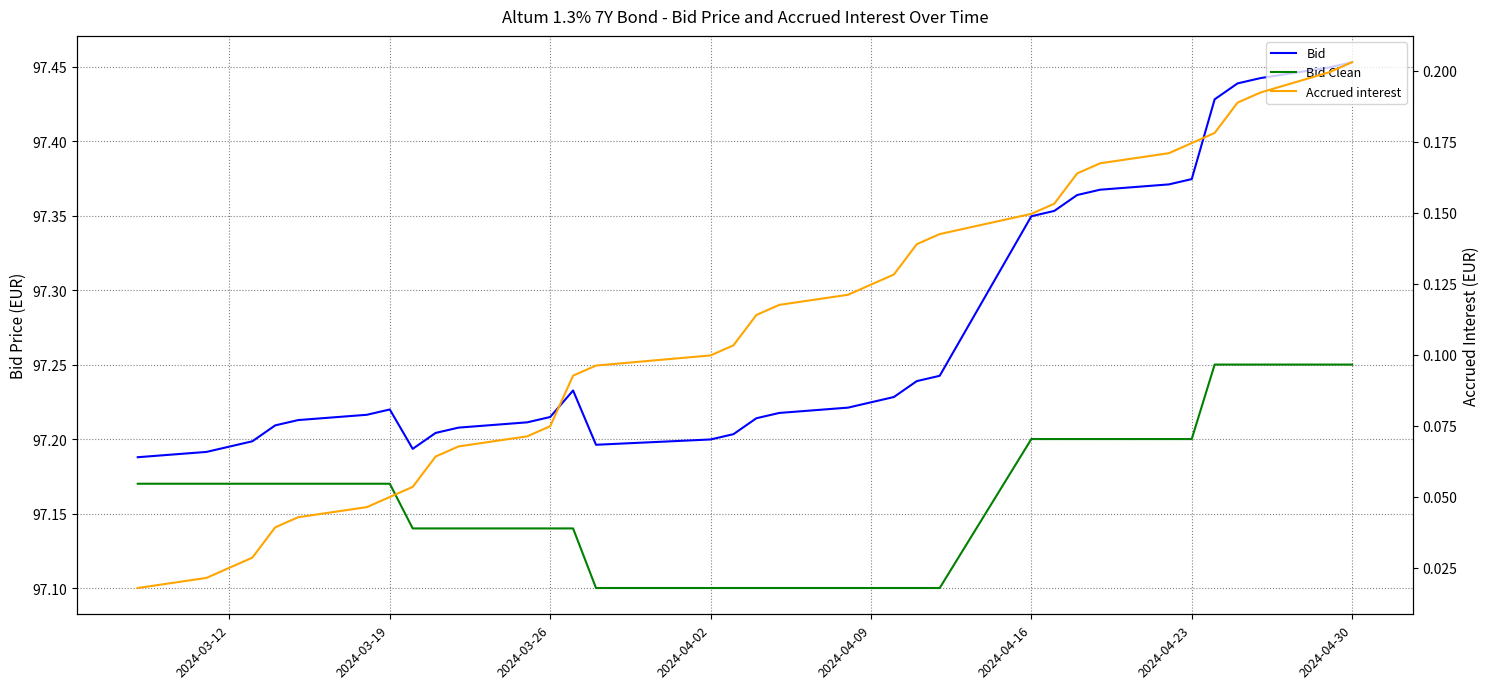

The value of Bid at 10 is 51.5. True or false?

False